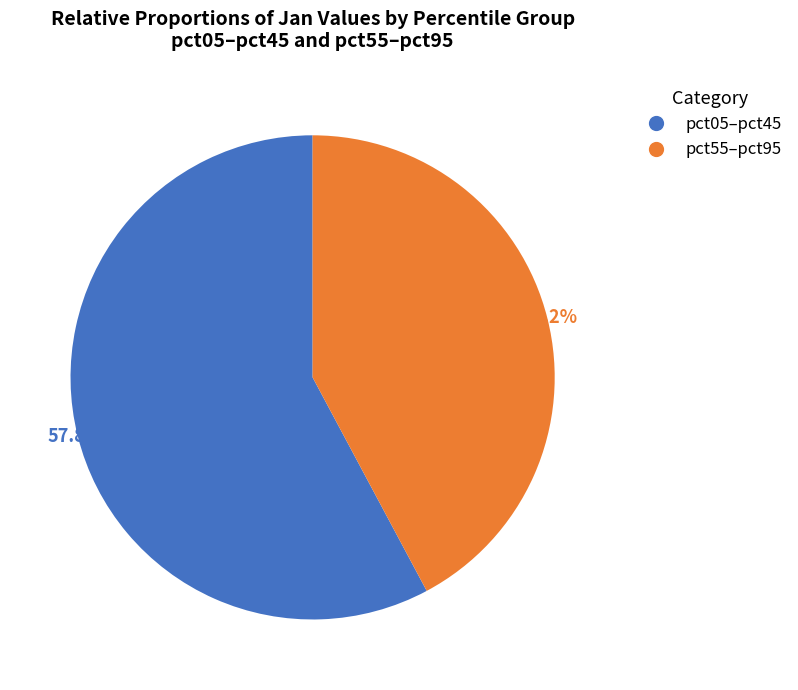

Is there any slice that represents more than half of the pie?

Yes